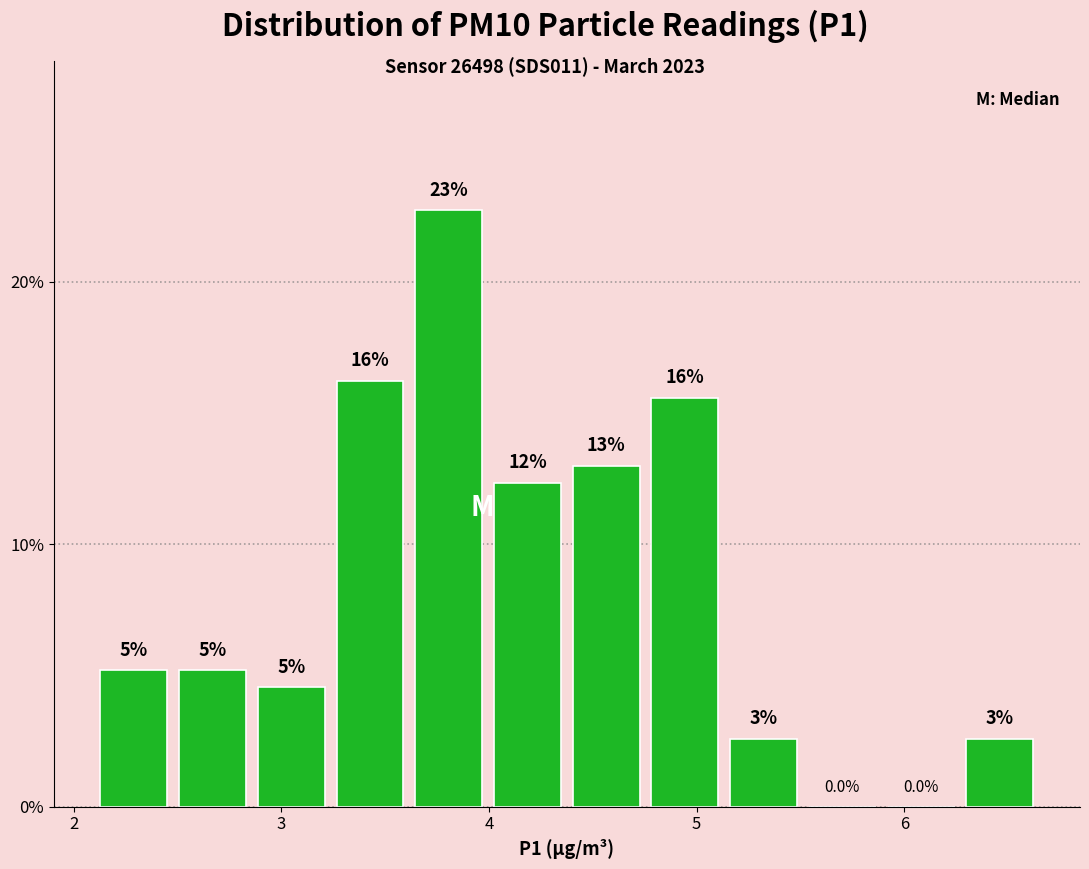

Around what value on the x-axis is the tallest bar? Give the approximate position of its centre, as read against the axis.

3.8